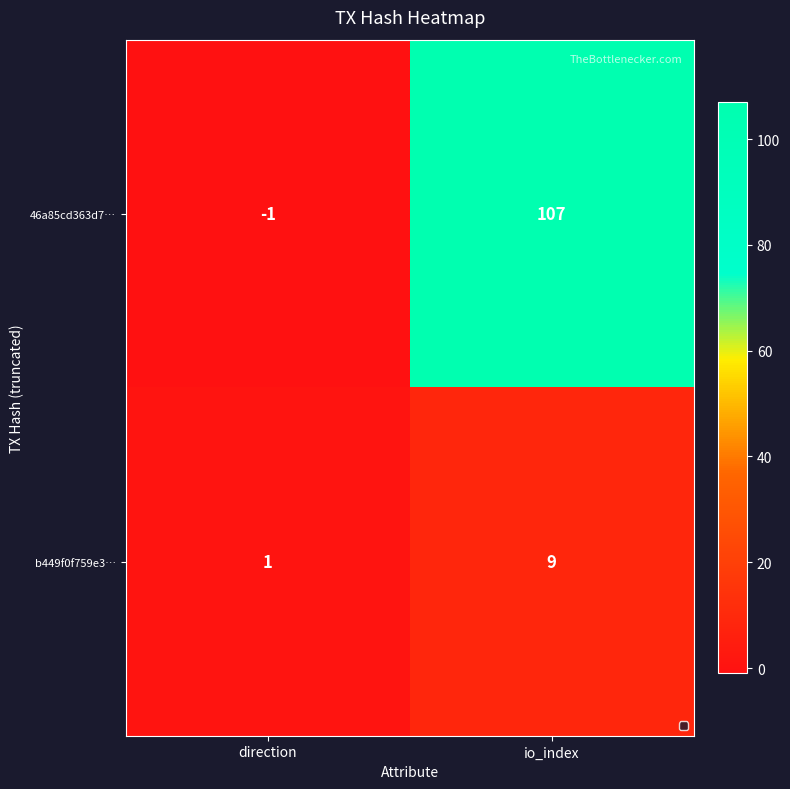

Rank the series at io_index from lowest to highest value.

b449f0f759e3…, 46a85cd363d7…